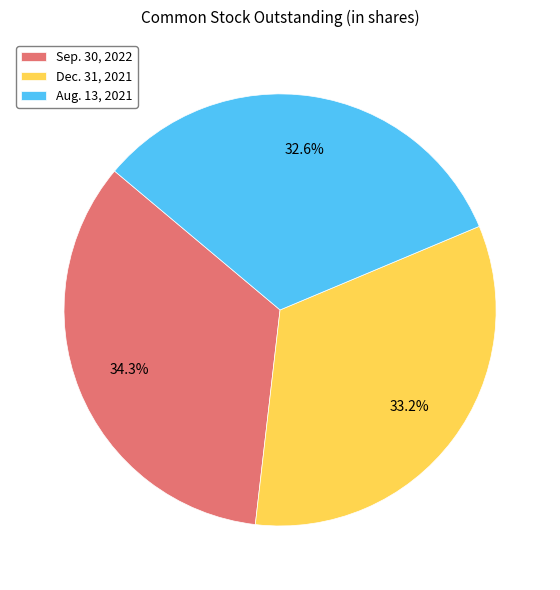

Rank the categories by value from highest to lowest.

Sep. 30, 2022, Dec. 31, 2021, Aug. 13, 2021